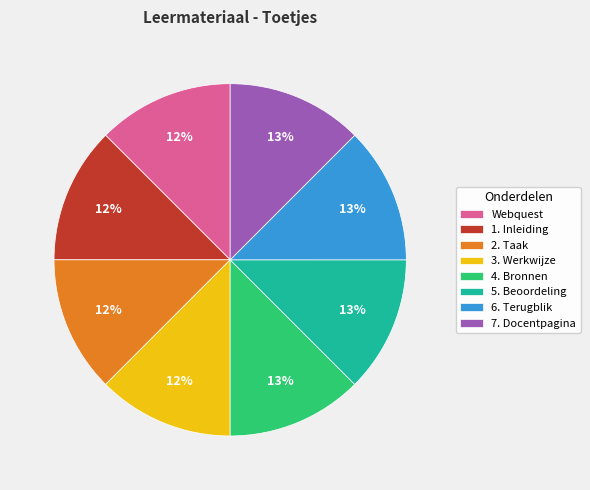

Do 7. Docentpagina and 5. Beoordeling together represent more than half of the pie?

No